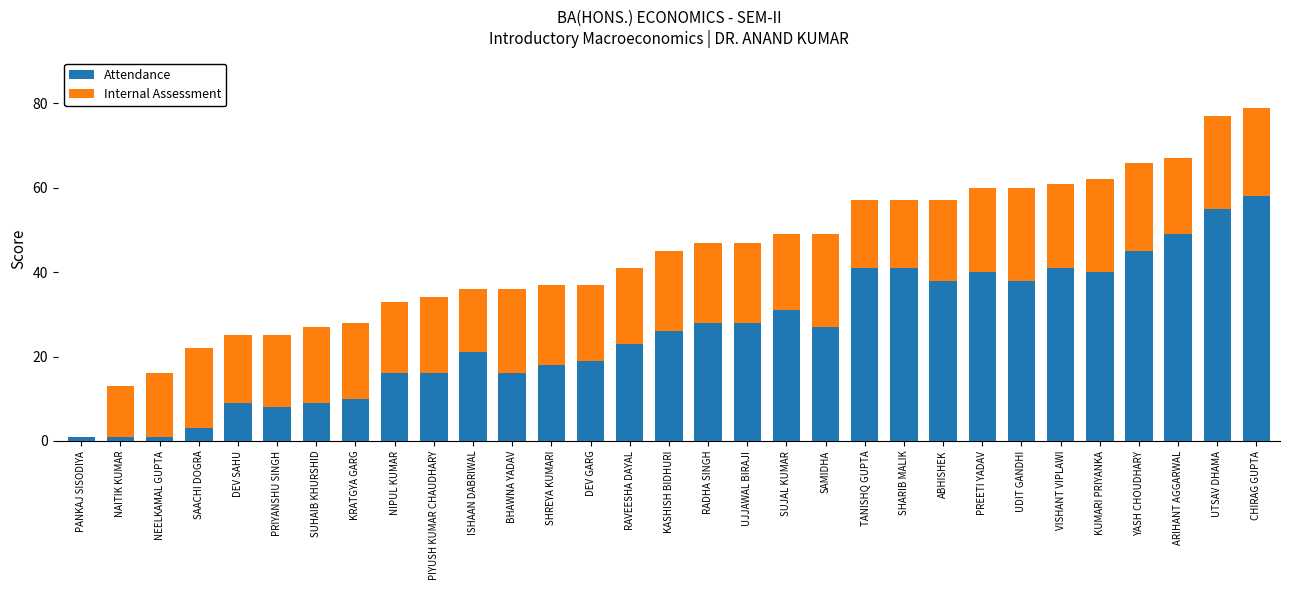

What is the sum of all Attendance values?

797